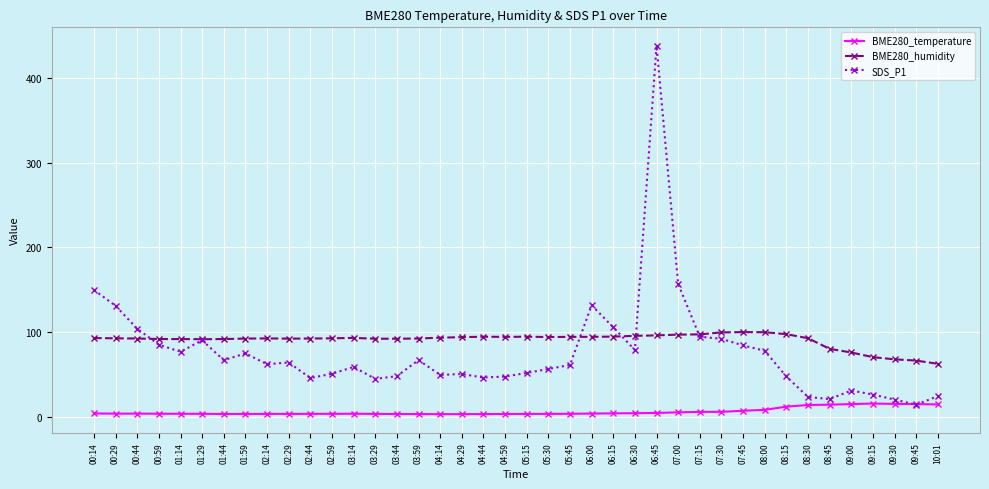

At which category is the sum across all series the highest?

06:45